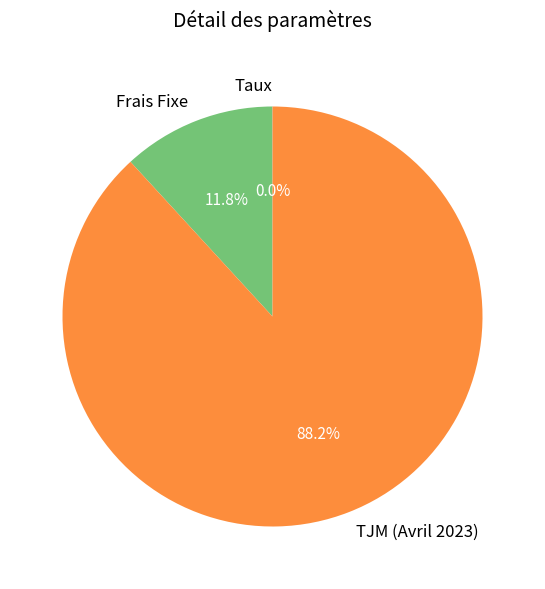

Which slice is the largest?

TJM (Avril 2023)